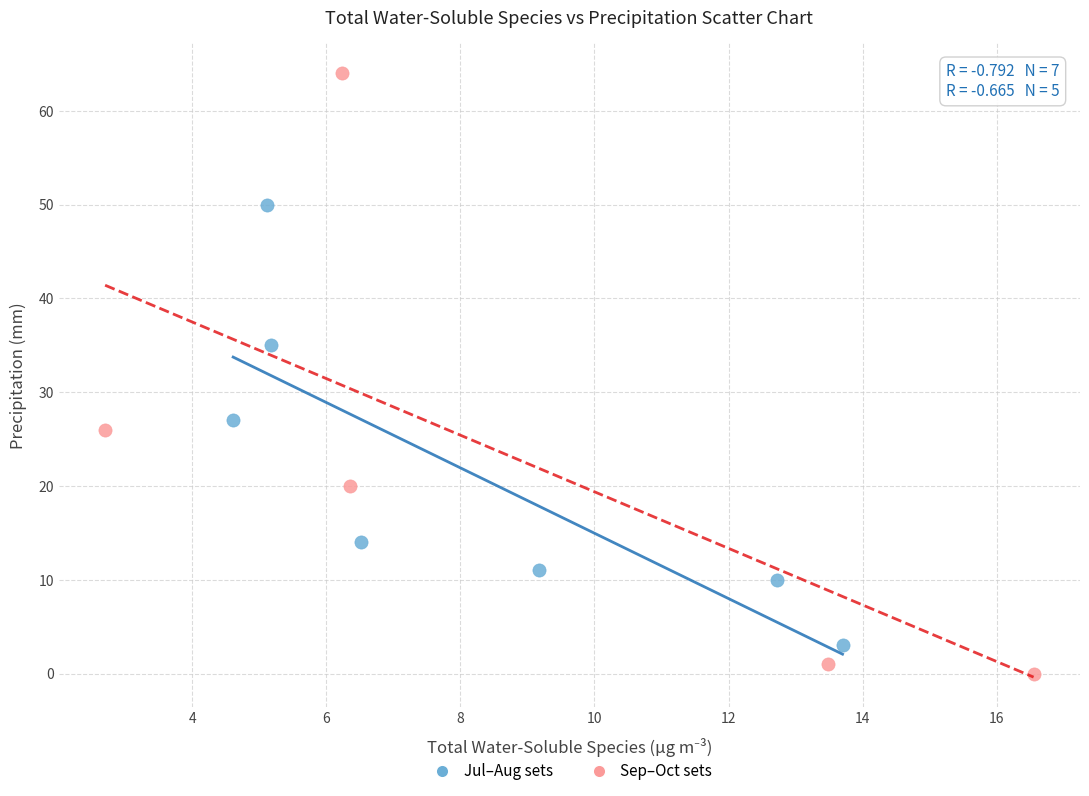

Which series contains the highest Y value?

Sep–Oct sets